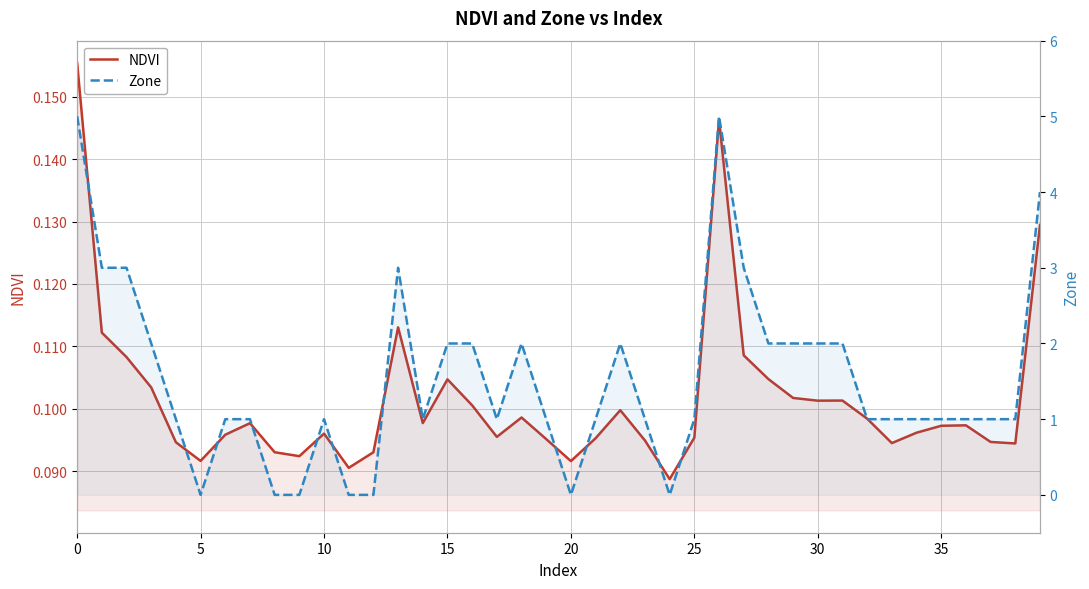

What are all the series names shown in the legend?

NDVI, Zone